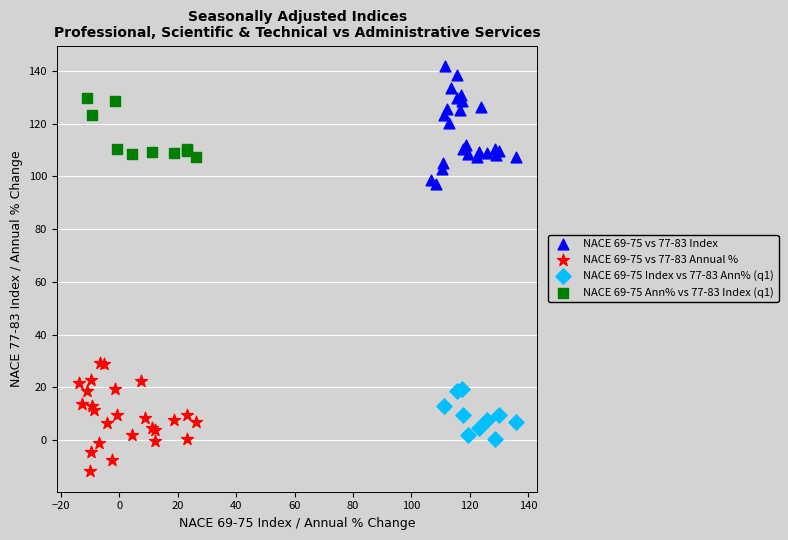

Which series contains the lowest Y value?

NACE 69-75 vs 77-83 Annual %